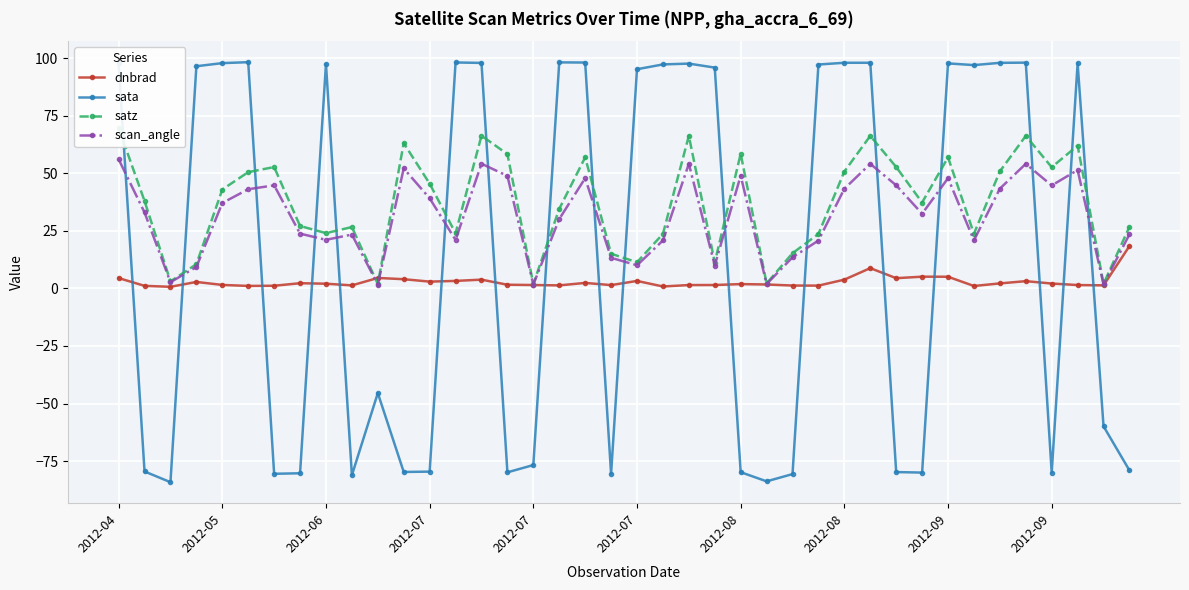

How many lines are shown in the chart?

4